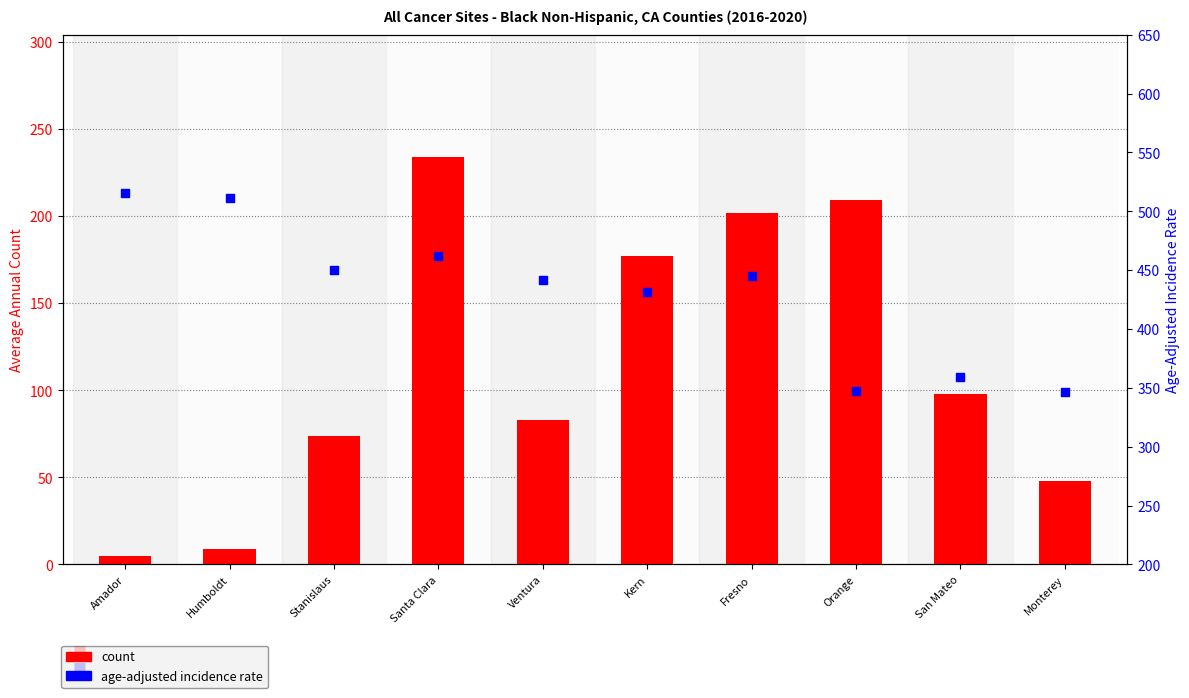

What are all the series names shown in the legend?

count, Age-Adjusted Incidence Rate